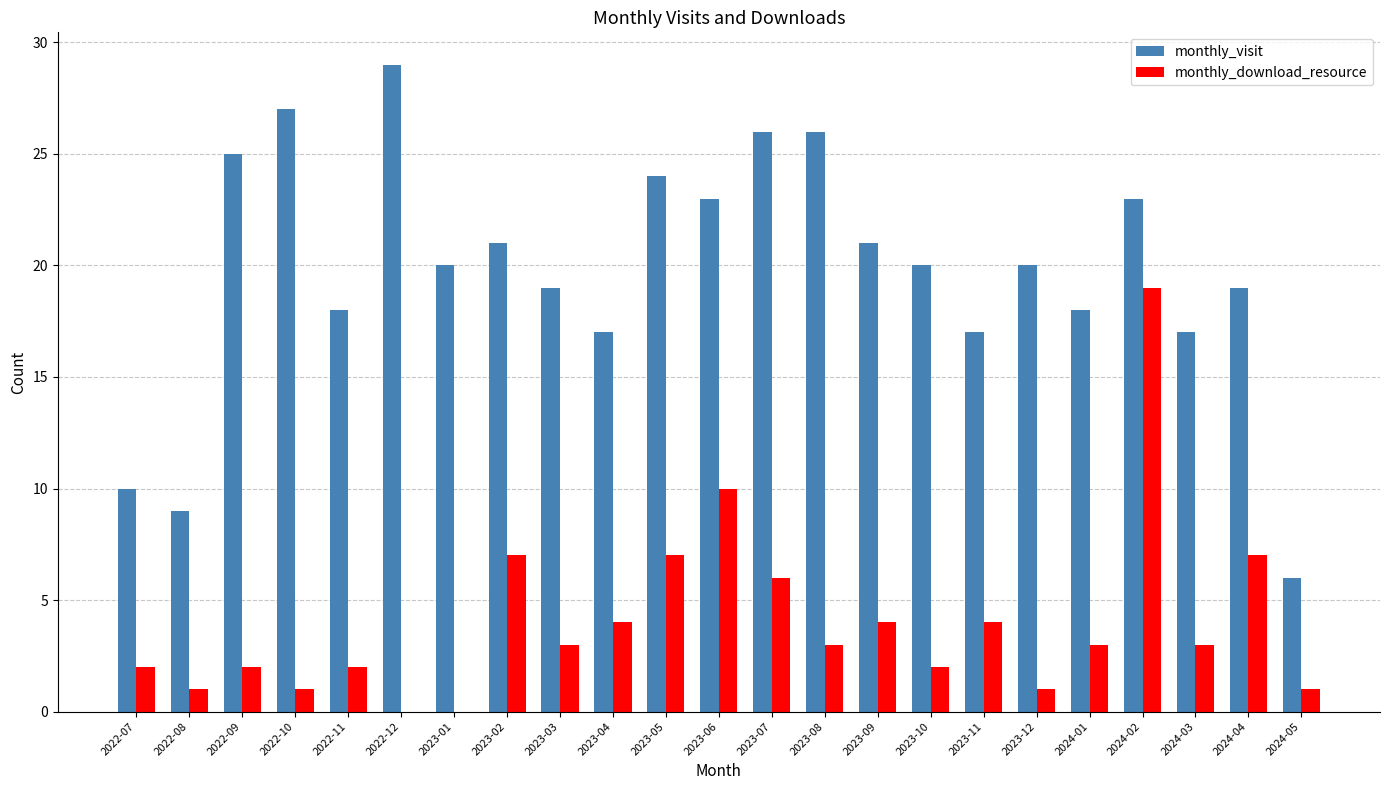

Is it true that monthly_visit equals 25 at 2022-09?

True